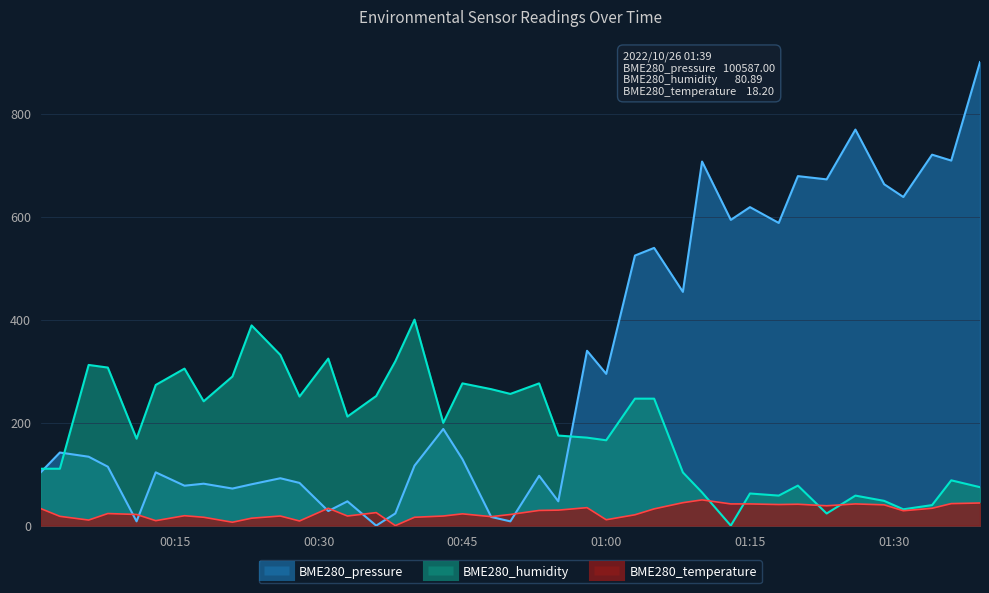

What is the difference between the second highest and second lowest values in the BME280_temperature series?

38.0